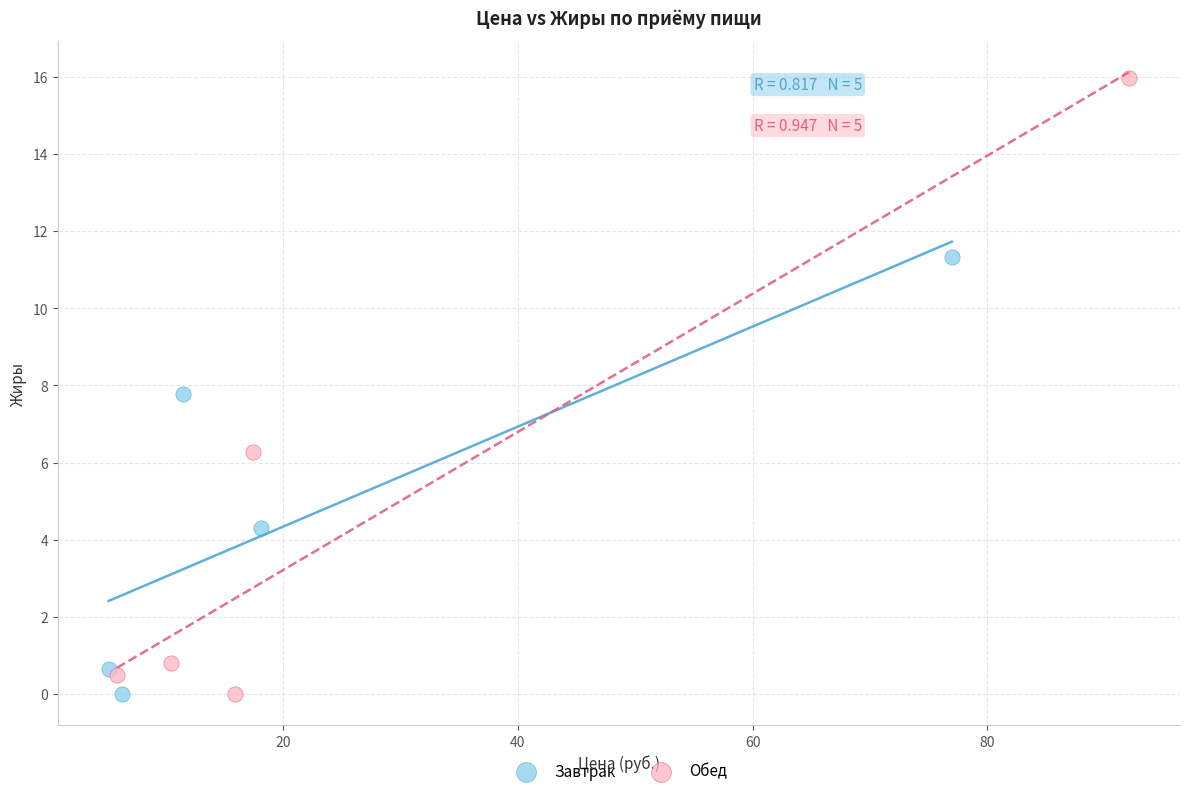

Which series has the widest spread of Y values?

Обед